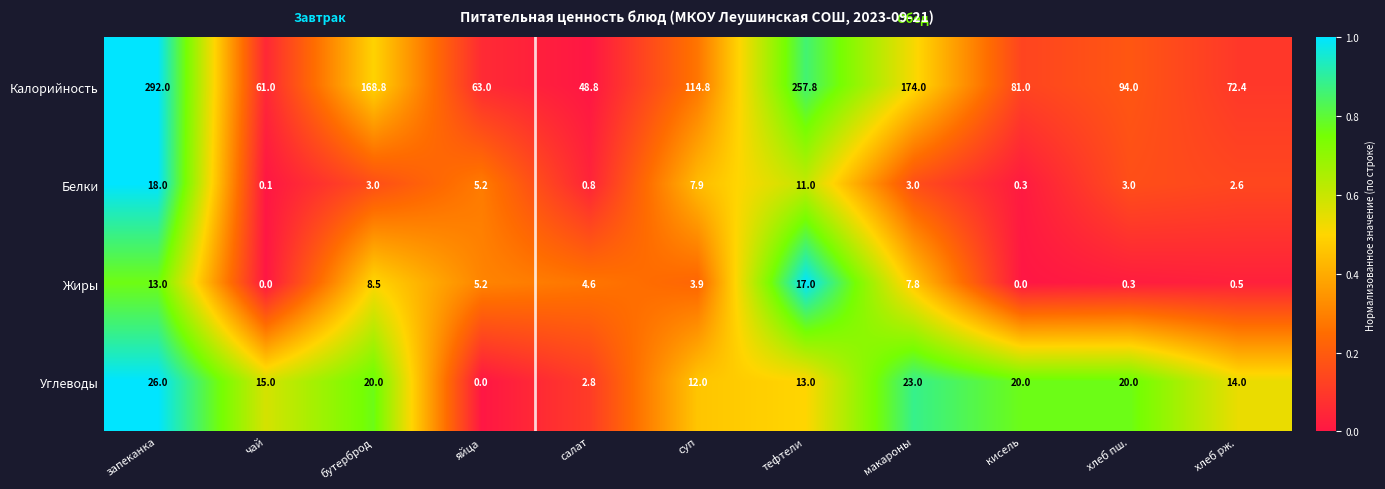

Rank the series at хлеб пш. from lowest to highest value.

Жиры, Белки, Углеводы, Калорийность